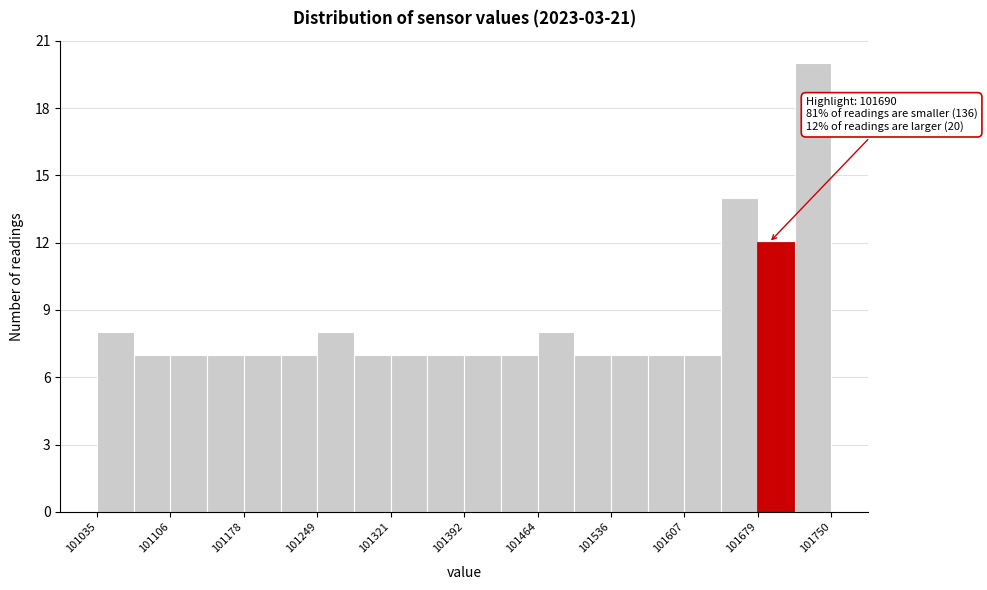

Around what value on the x-axis is the tallest bar? Give the approximate position of its centre, as read against the axis.

101730